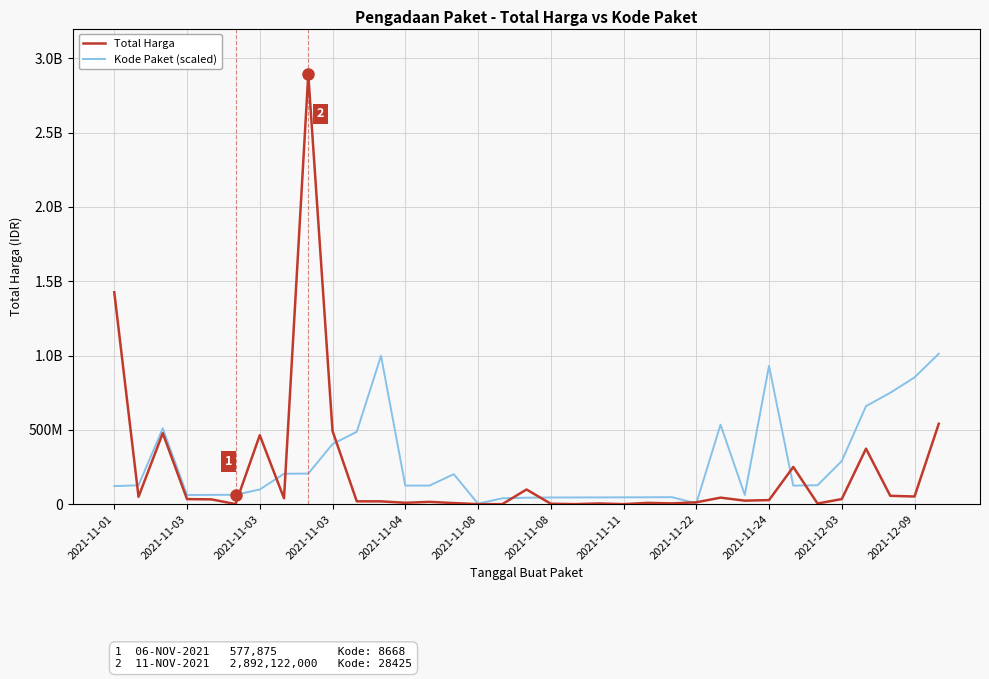

True or false: Total Harga and Kode Paket (scaled) intersect in this chart.

True